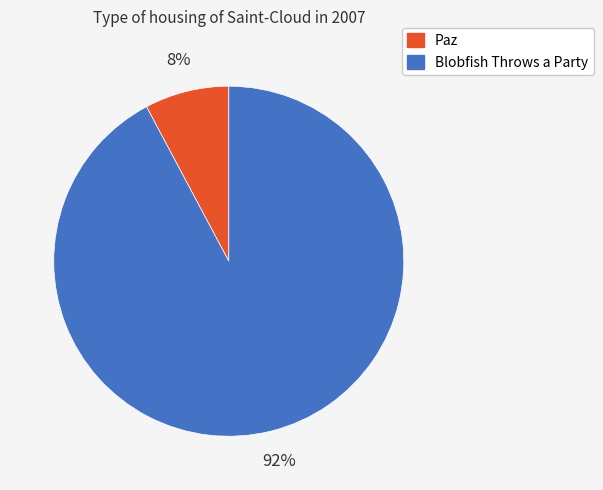

To the nearest percent, what is the average slice percentage?

50%